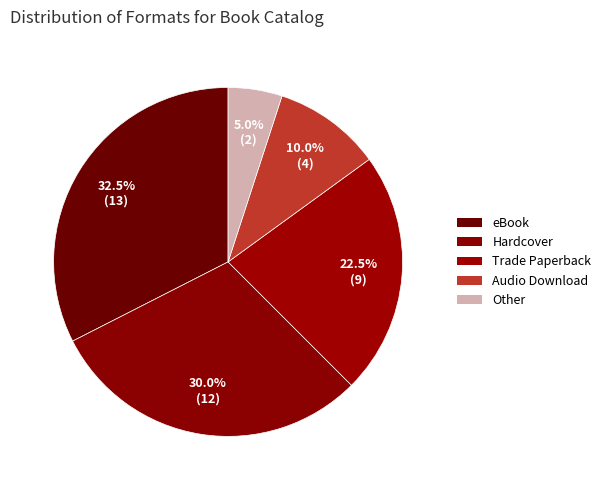

To the nearest percent, what percentage of the pie is Hardcover?

30%